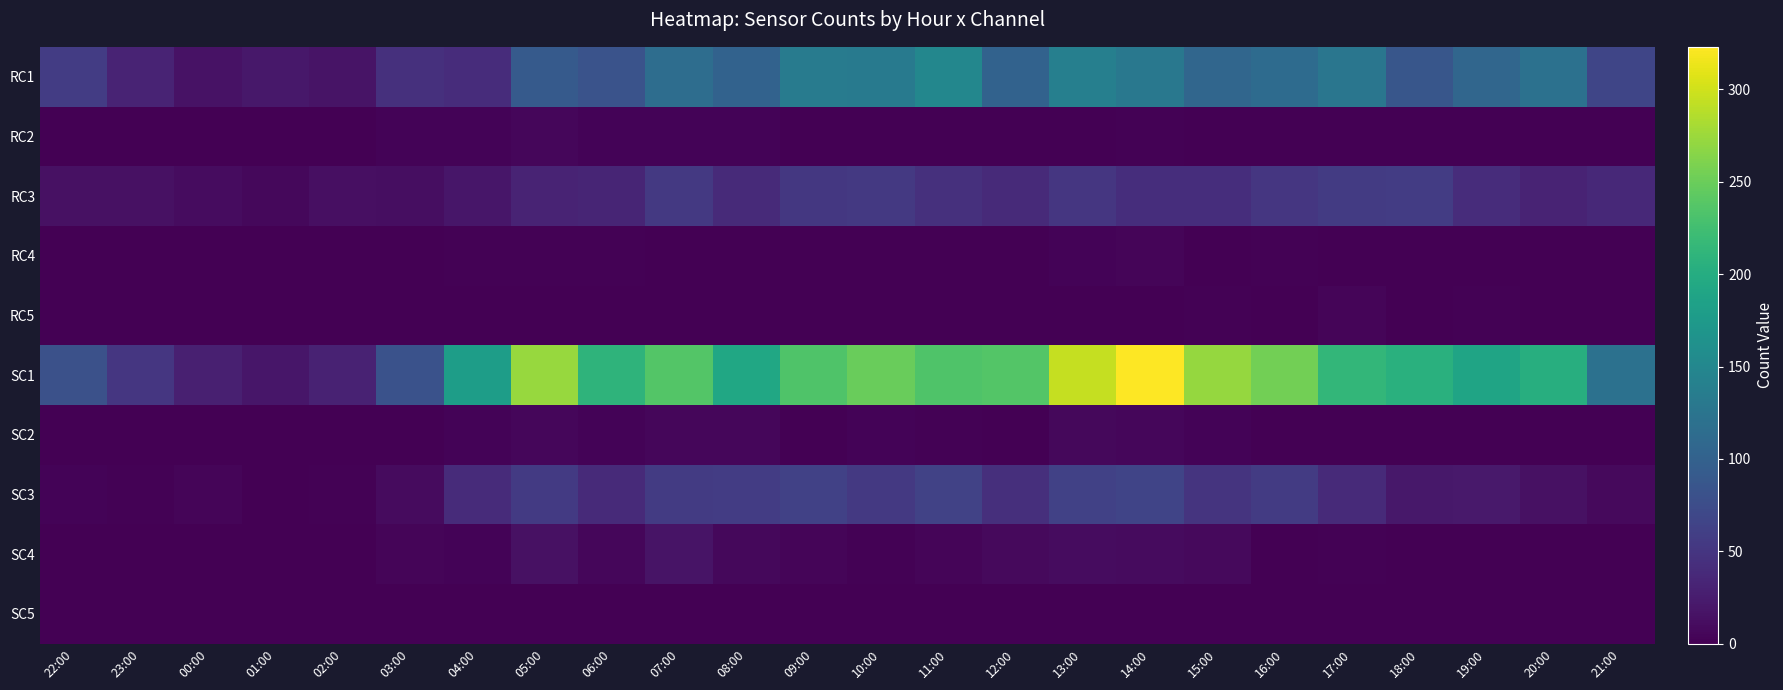

Which label corresponds to the largest value in the chart?

14:00